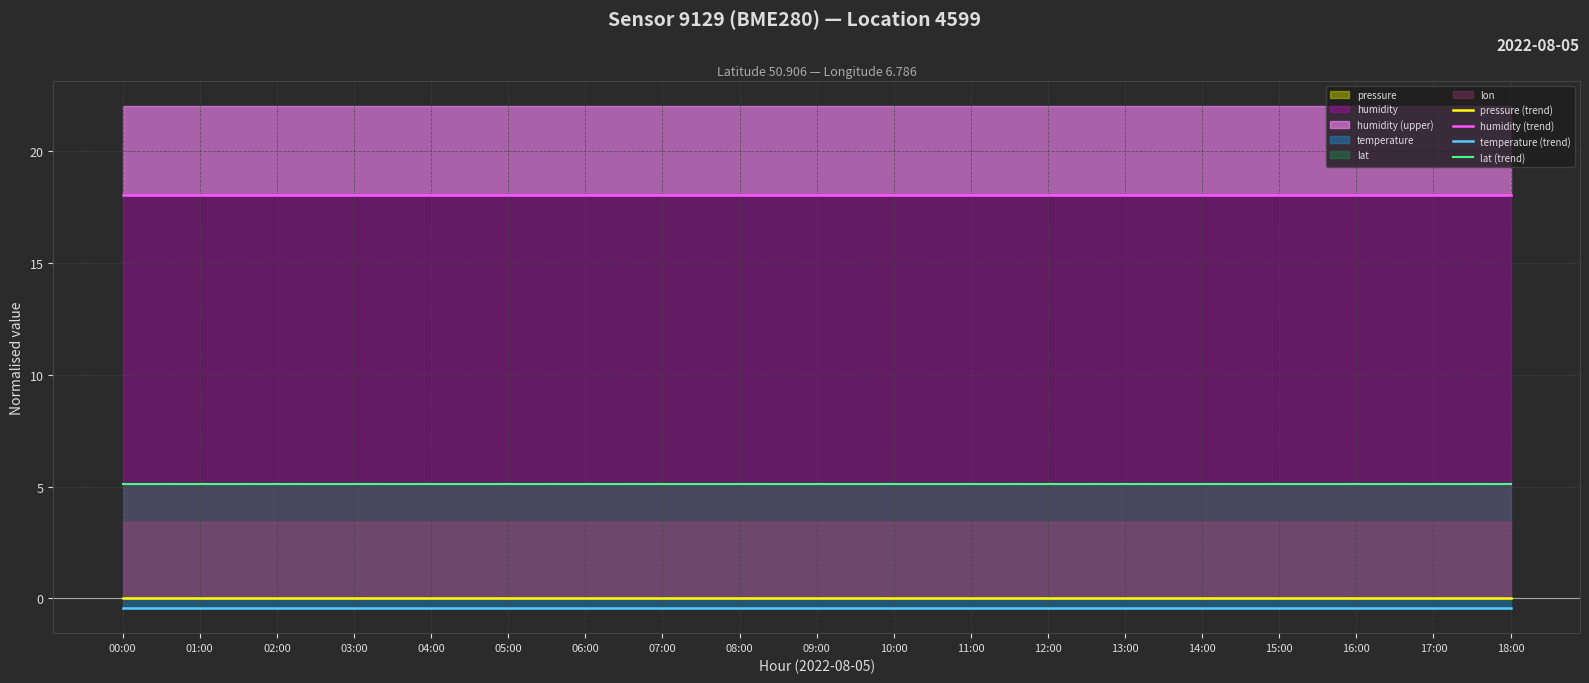

Which has a higher value, 18:00 or 00:00?

18:00